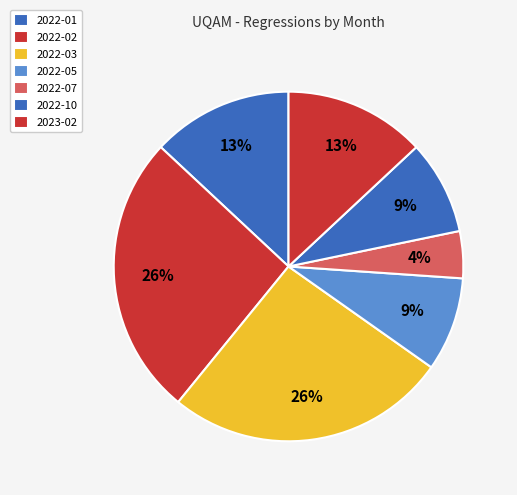

True or false: 2022-01 accounts for 13% of the total.

True